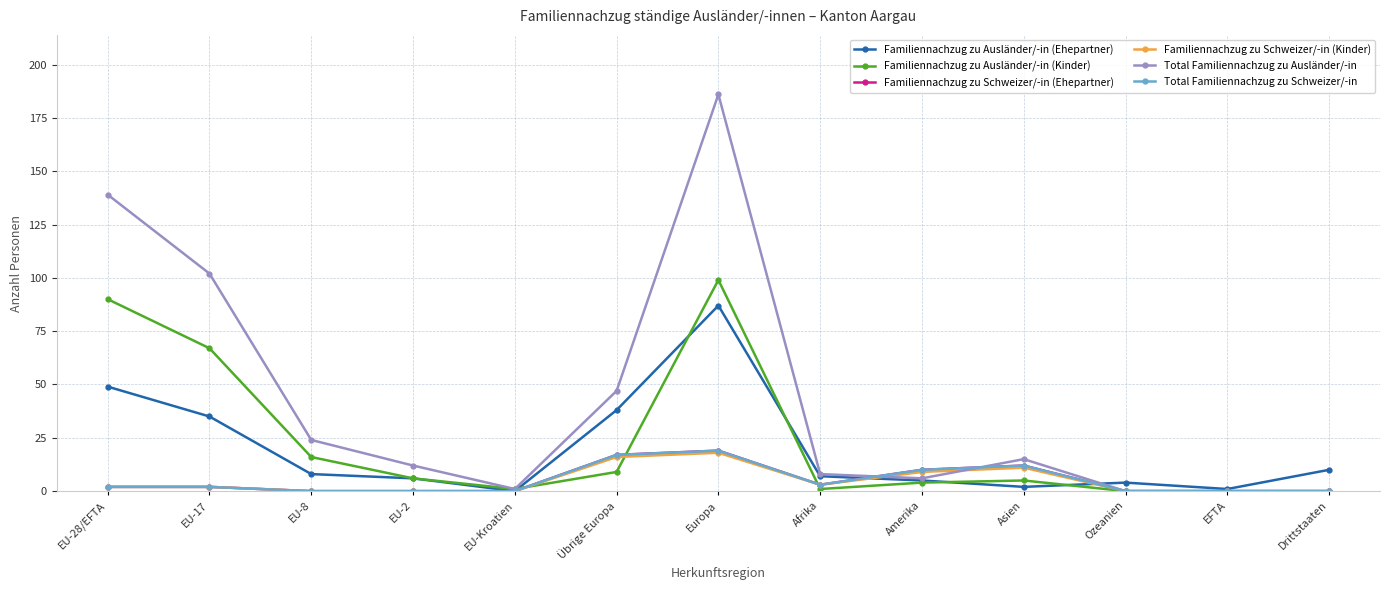

Which series ends up on top after the final intersection of Familiennachzug zu Ausländer/-in (Kinder) and Familiennachzug zu Schweizer/-in (Ehepartner)?

Familiennachzug zu Schweizer/-in (Ehepartner)